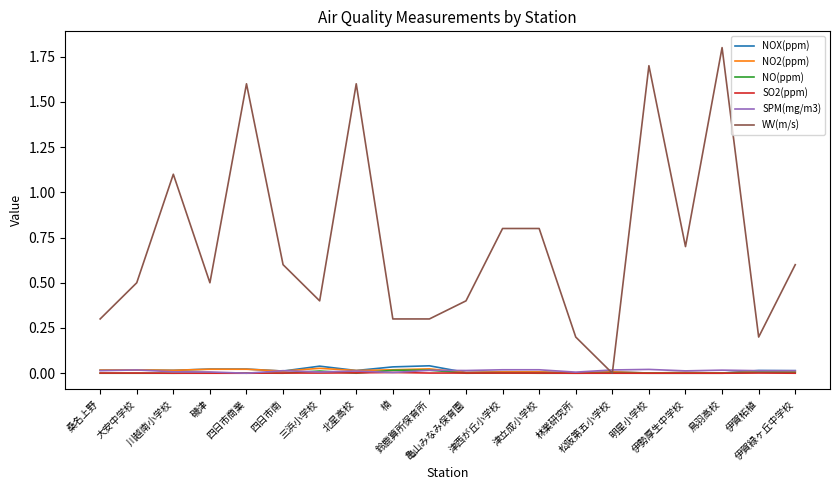

What is the maximum value shown in the chart?

1.8